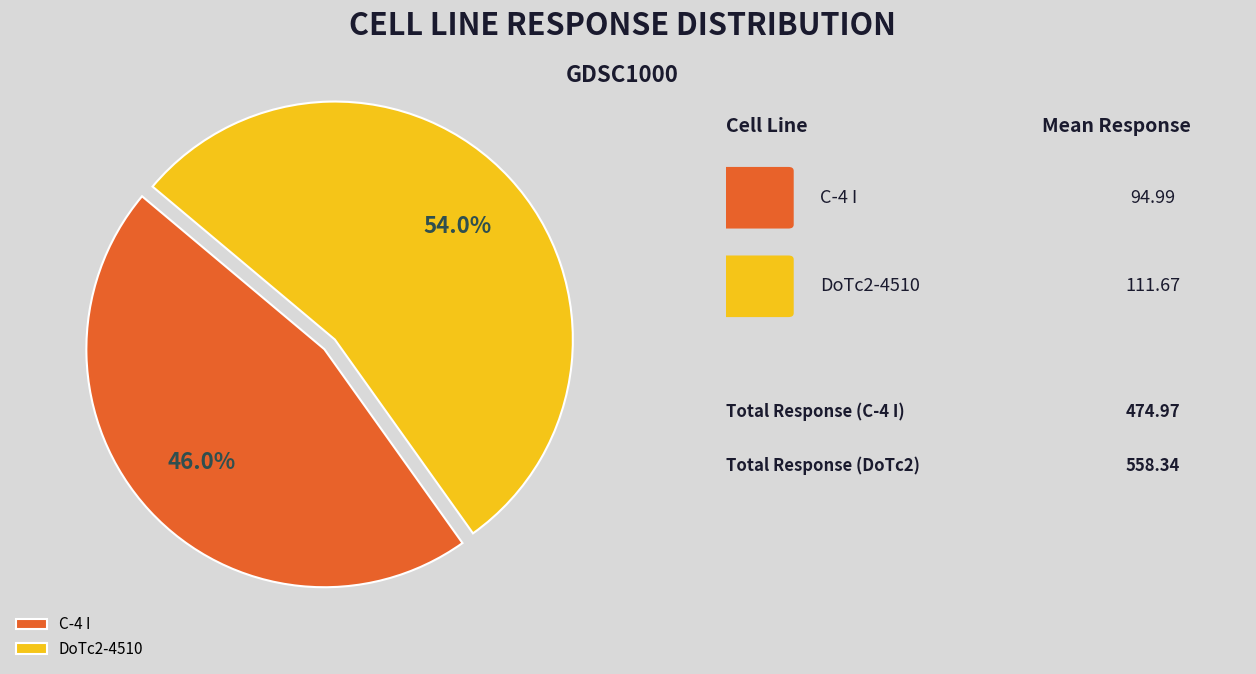

Do C-4 I and DoTc2-4510 together represent more than half of the pie?

Yes